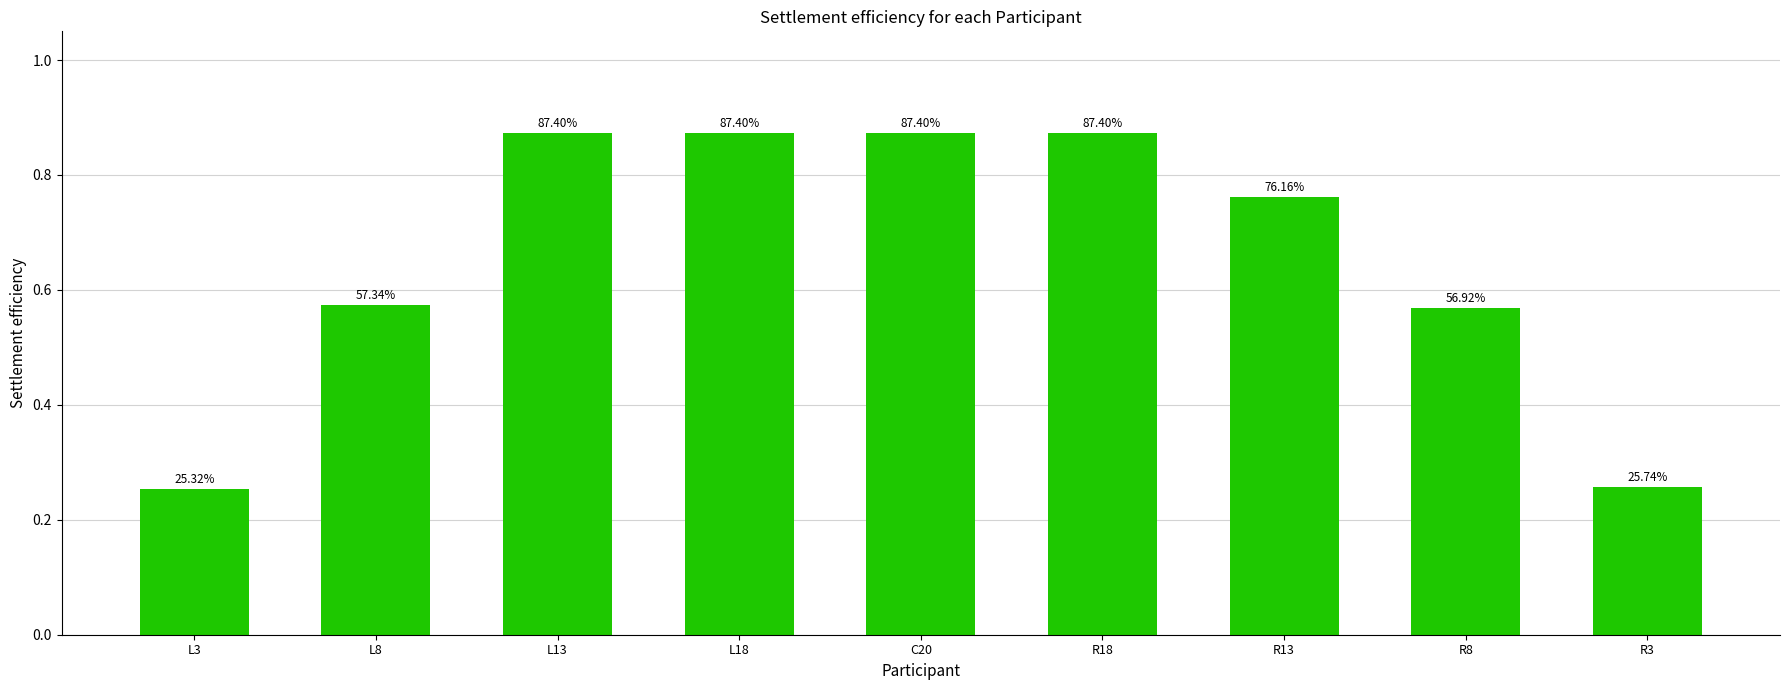

Rank the categories by value from lowest to highest.

L3, R3, R8, L8, R13, L13, L18, C20, R18